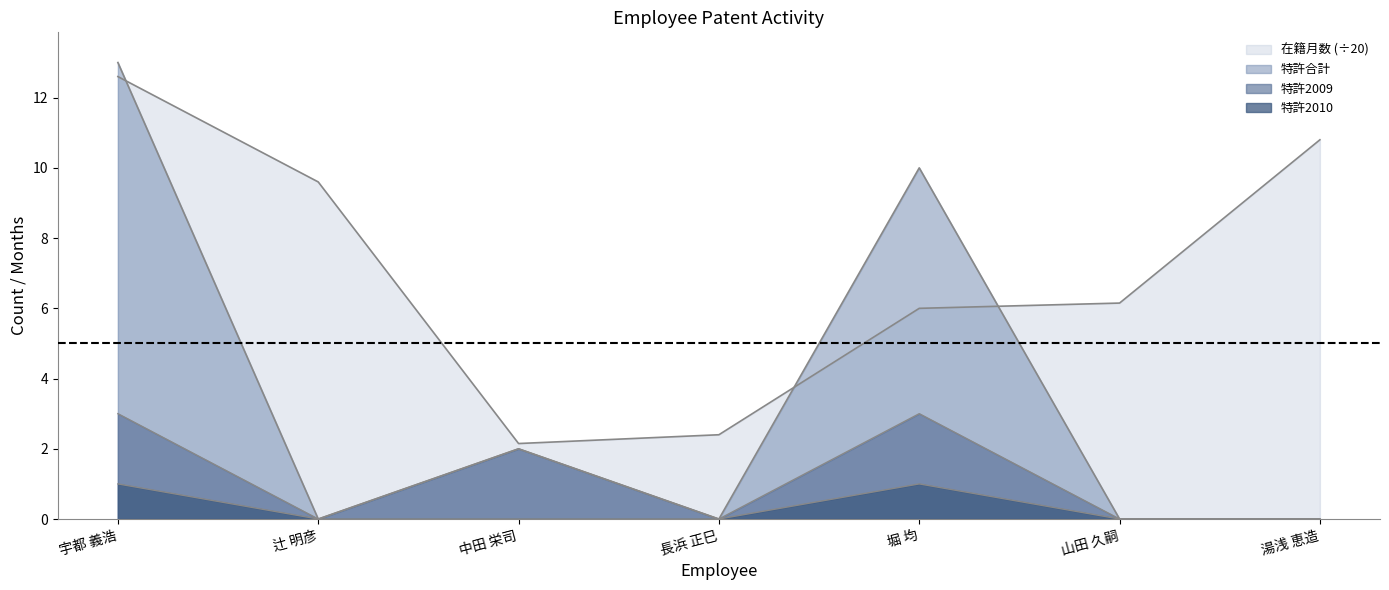

True or false: 特許合計 and 在籍月数 intersect in this chart.

True